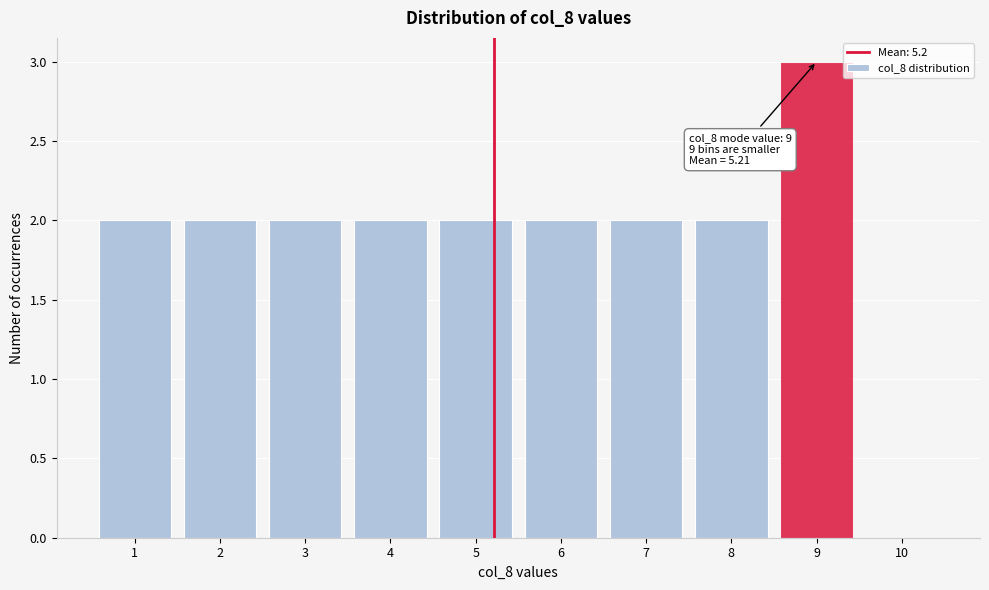

Over which range of the x-axis is the bar tallest?

8.5 to 9.5